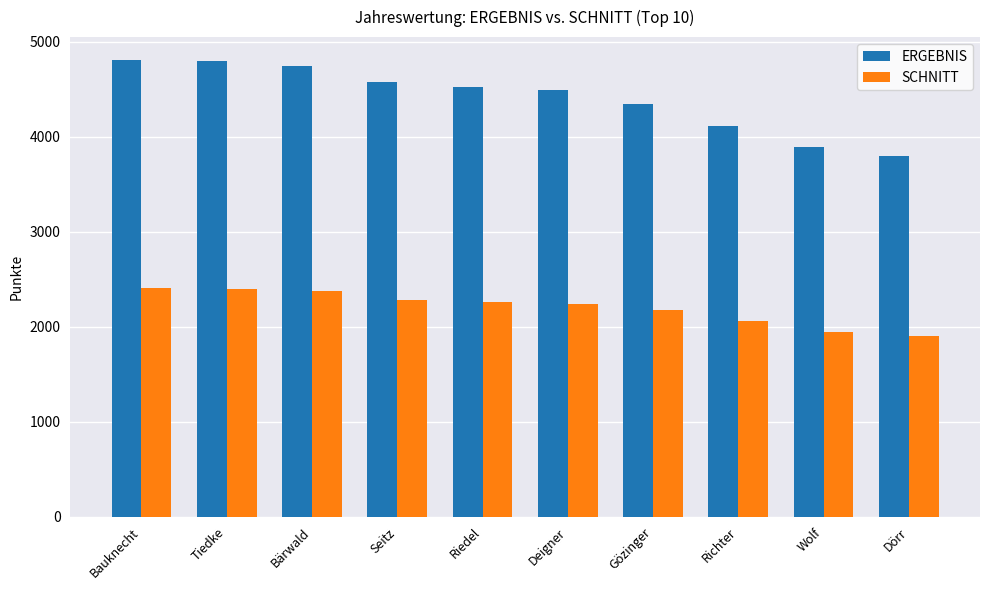

What value does the SCHNITT series have at Wolf, to the nearest 100?

1900